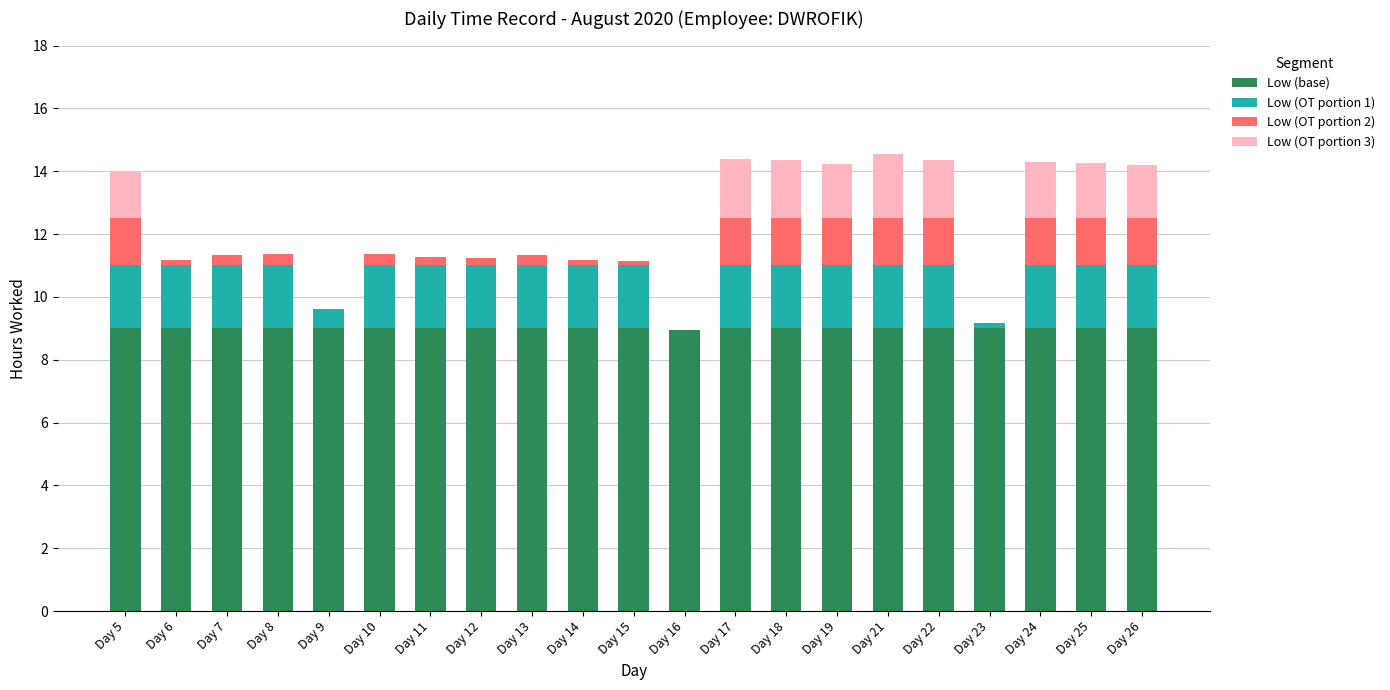

The value of Low (base) at Day 16 is 9.0. True or false?

True